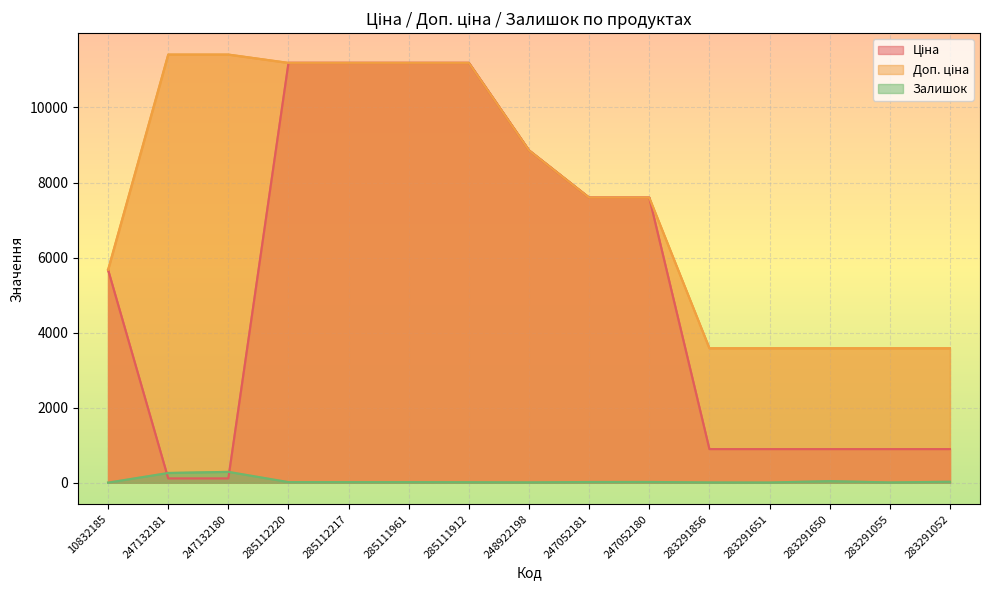

At which category is the sum across all series the highest?

285112220